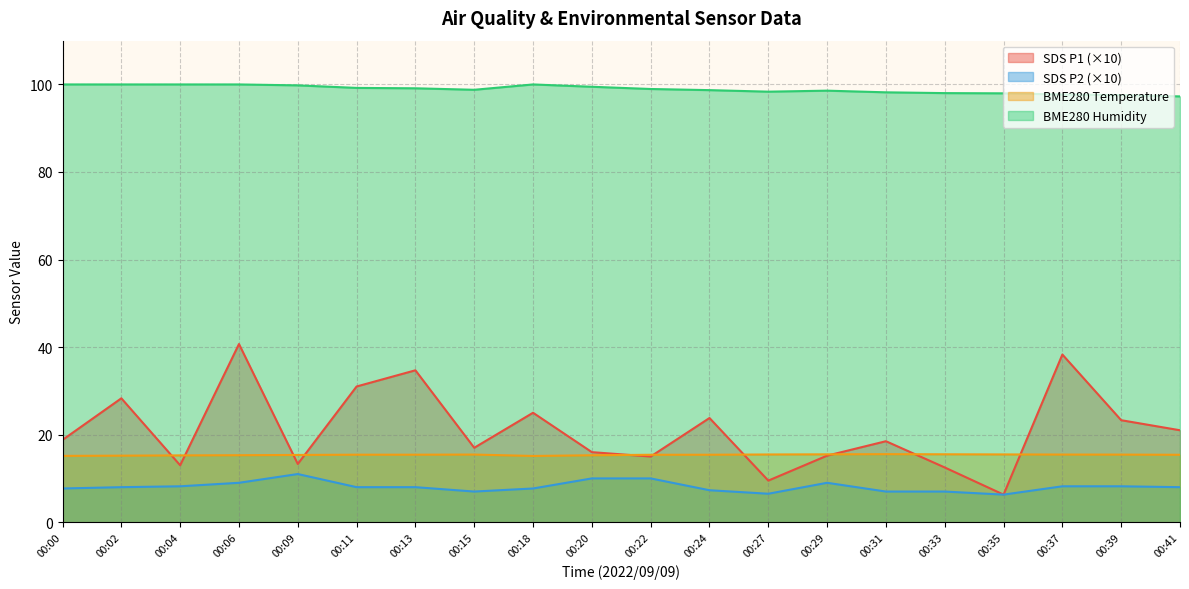

Is the value of SDS_P1 at 00:04 greater than the value of BME280_humidity at 00:20?

No